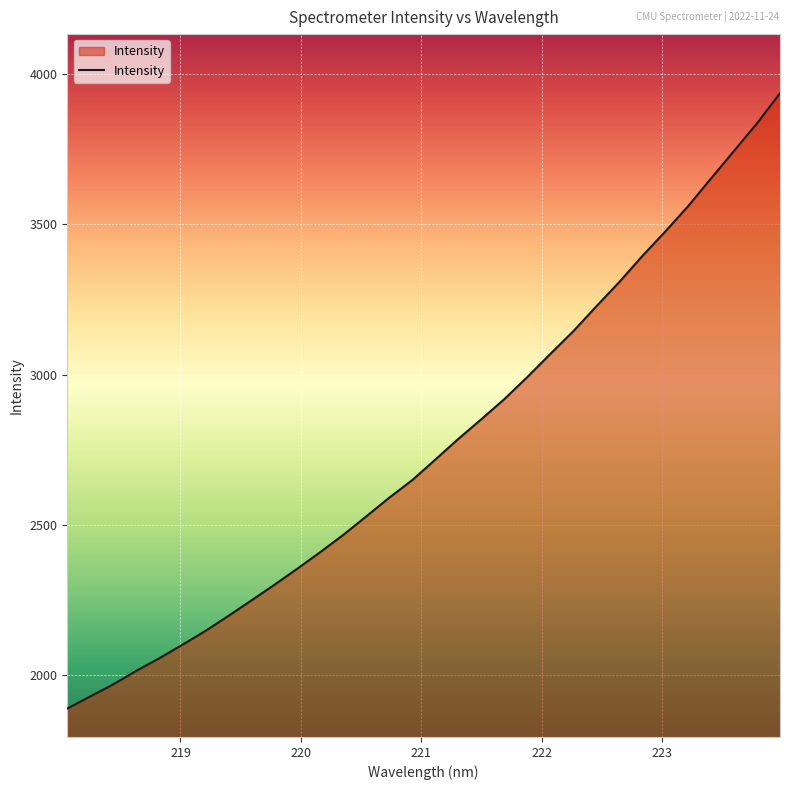

What is the difference between the maximum and second lowest values?

2005.9